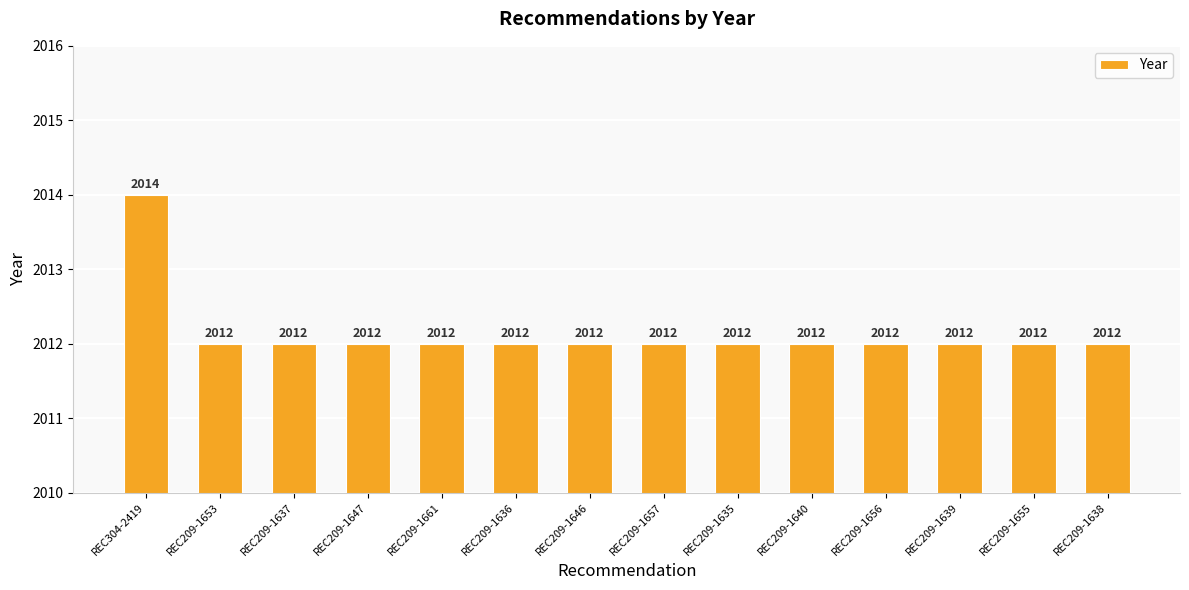

What is the change in value from REC304-2419 to REC209-1639?

-2